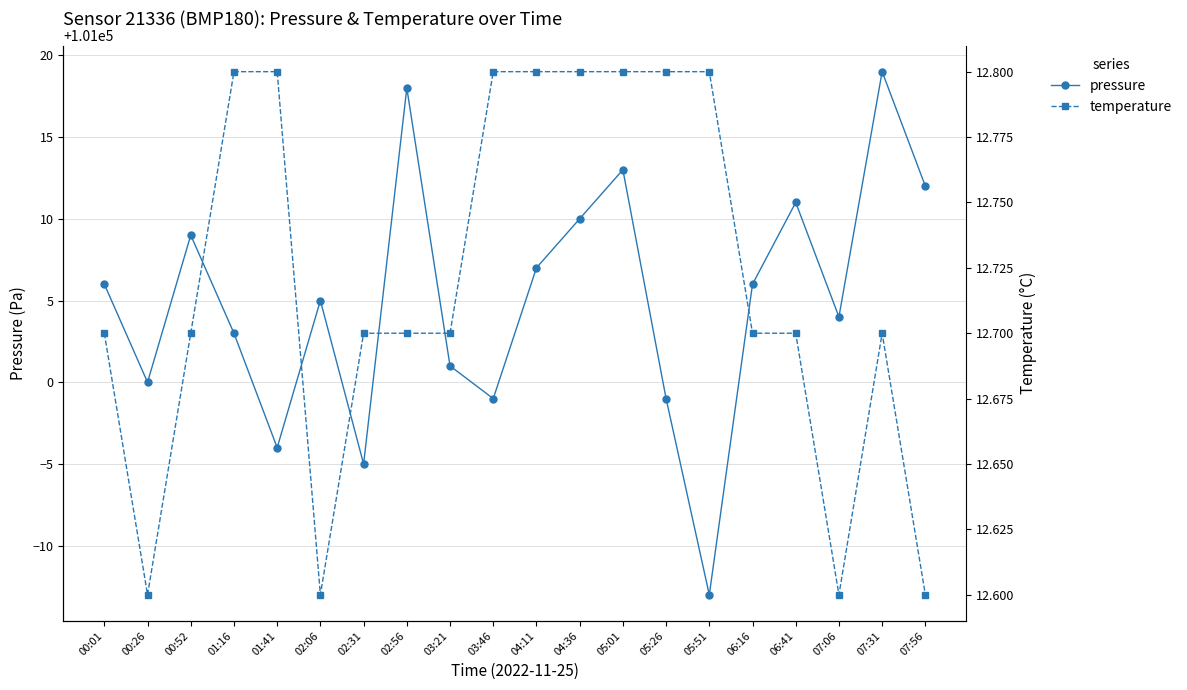

Is it true that pressure equals 49920.2 at 02:31?

False